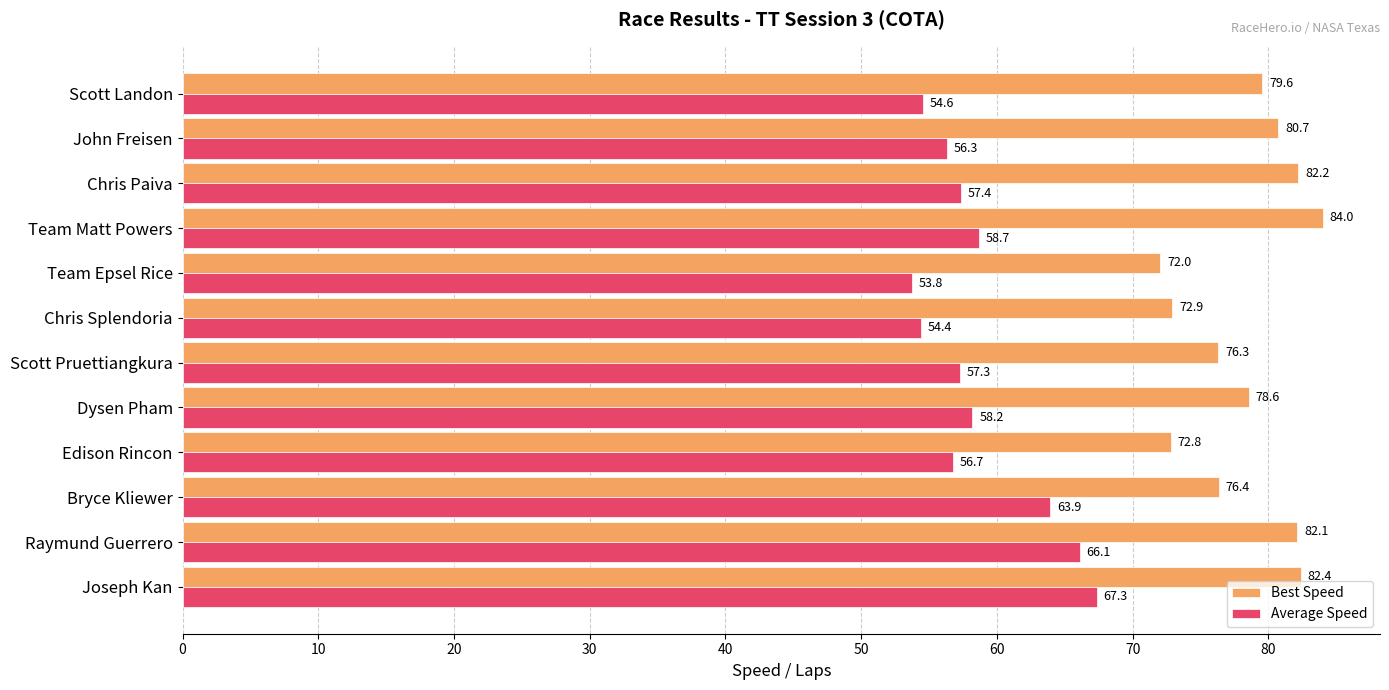

At which label does Best Speed reach its peak?

Team Matt Powers